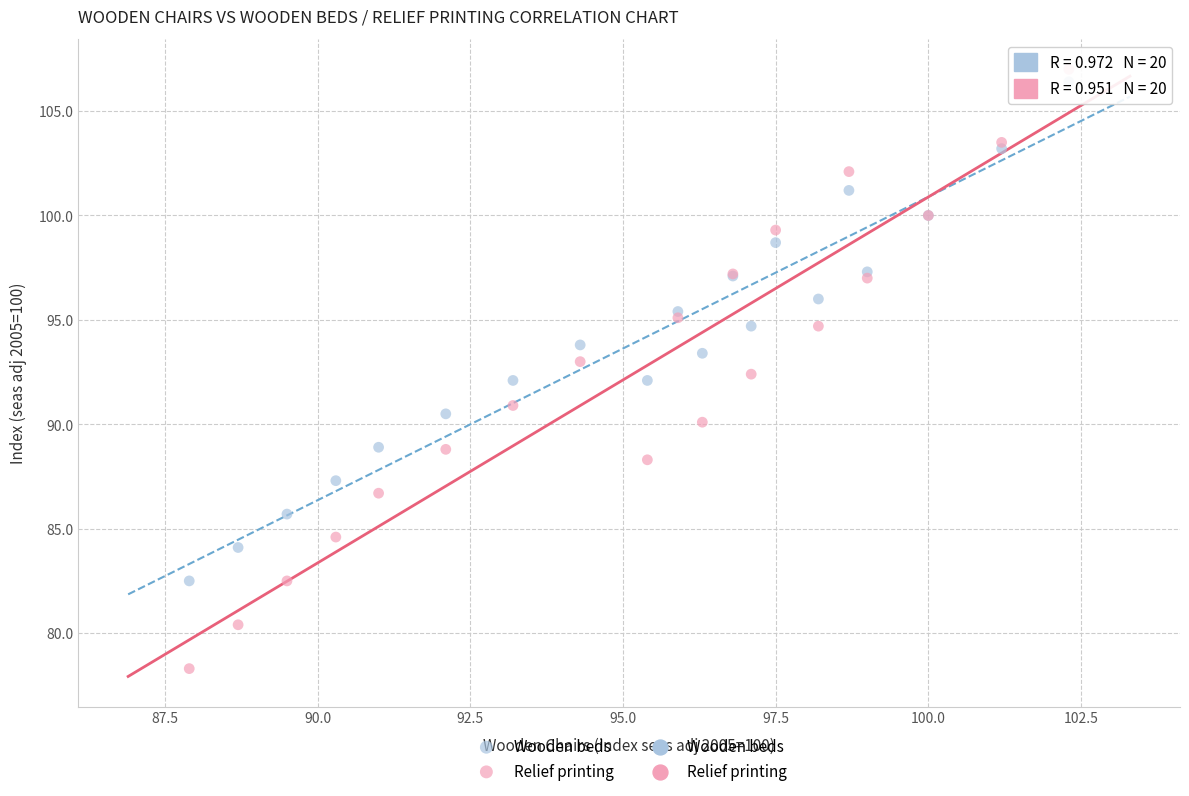

What is the X range (max minus min) for the scatter plot?

14.4